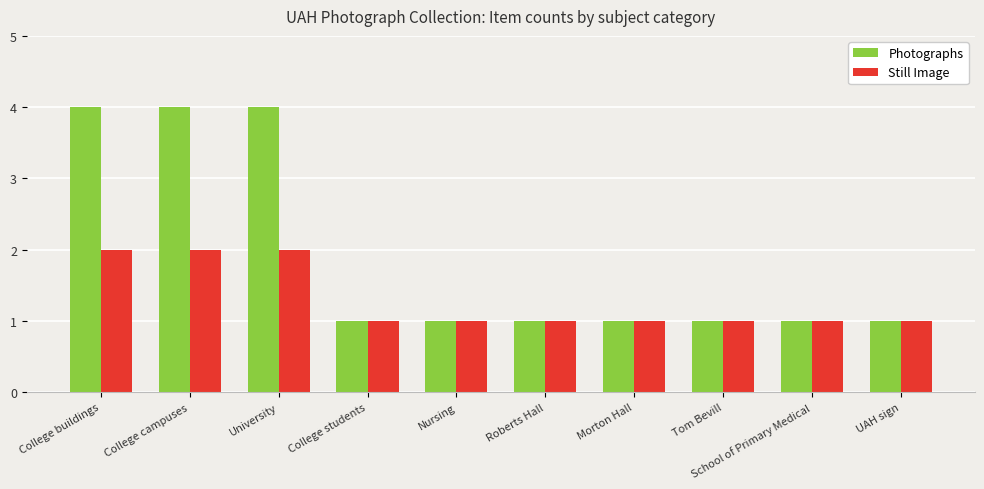

Is the value of Still Image at Tom Bevill greater than the value of Photographs at College campuses?

No